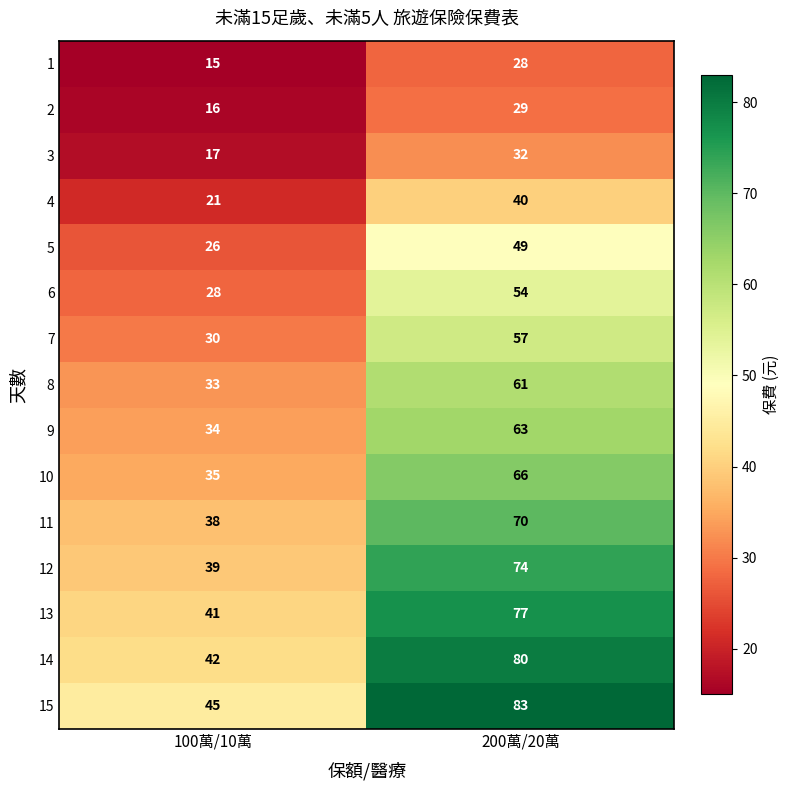

What is the difference between the maximum and minimum values in the 7 series?

27